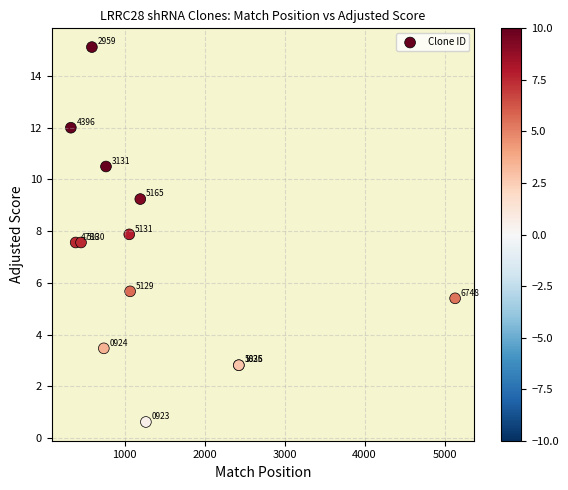

What Y value in the scatter plot is closest to 7?

7.6